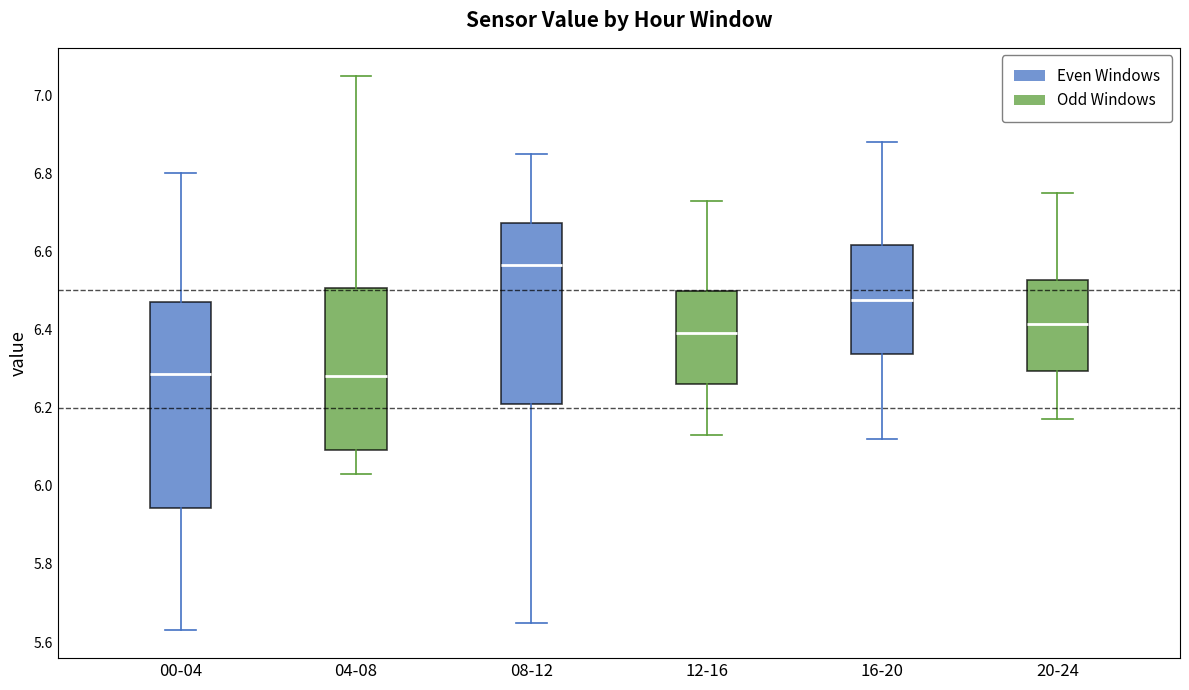

Which box has the highest median line?

08-12